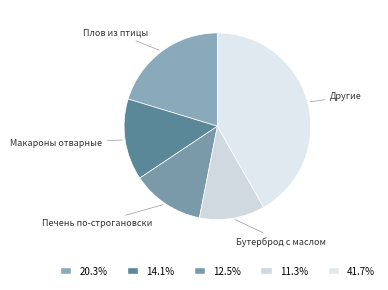

Is there a majority slice in this chart?

No